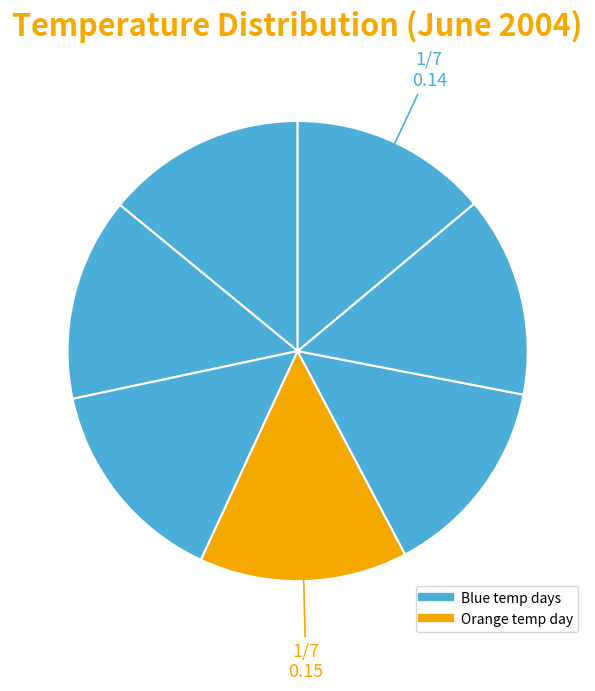

How many segments does this pie chart have?

7